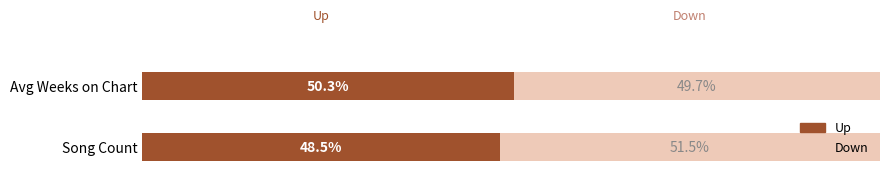

Which category has the highest value in the Up series?

Avg Weeks on Chart